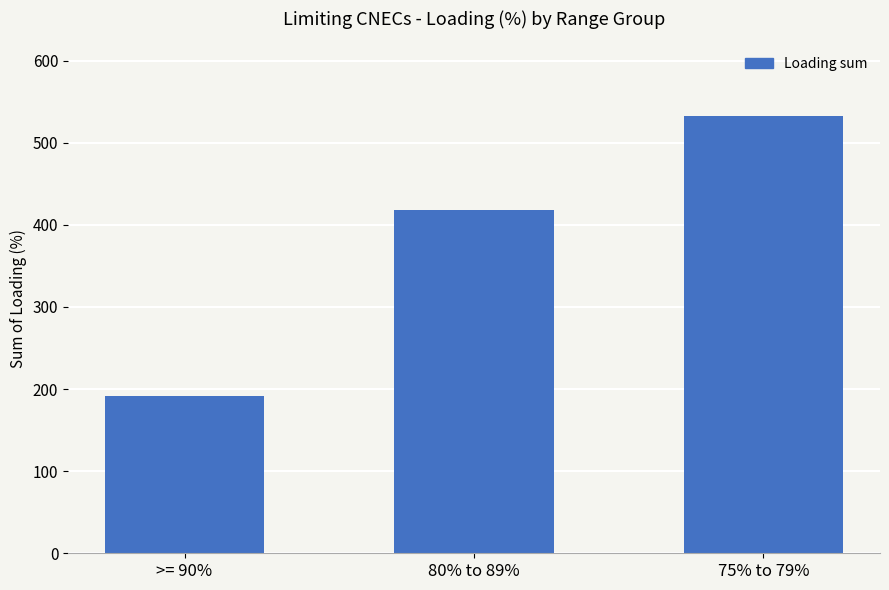

What is the difference between the maximum and minimum values?

342